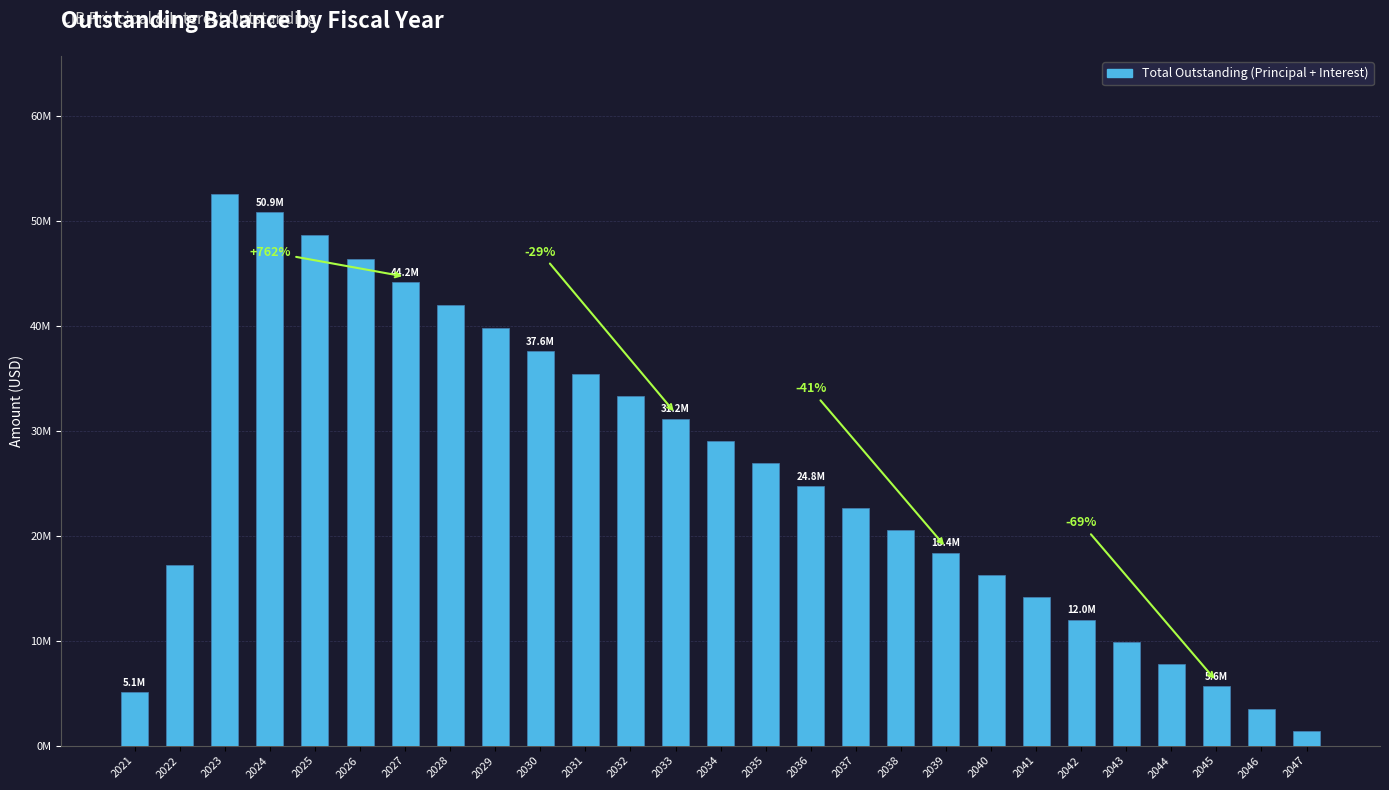

Read the value at 2038.

20528102.5